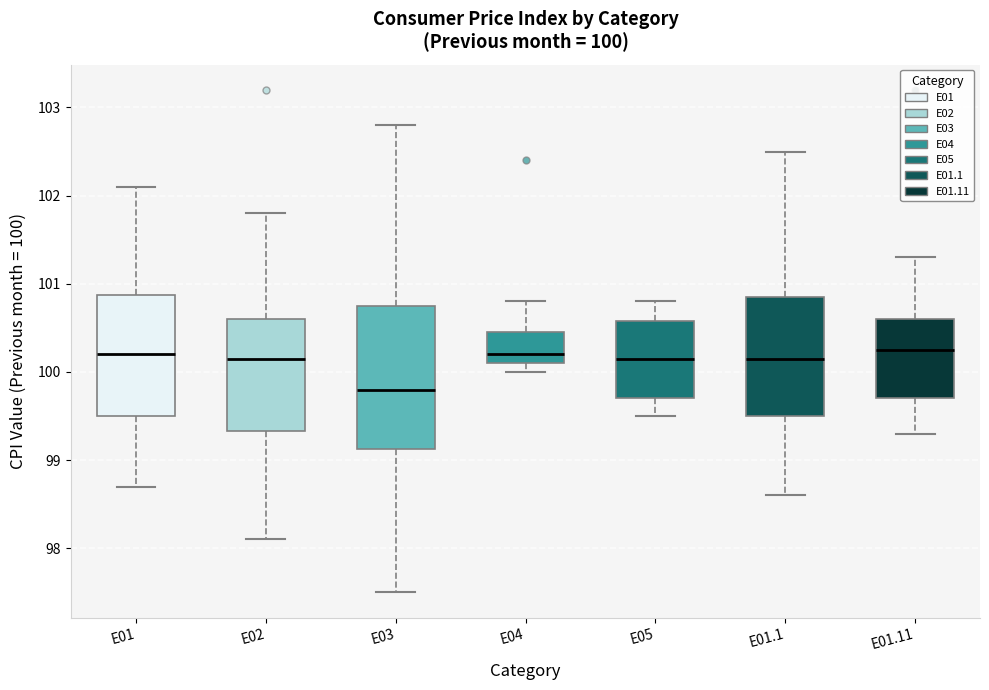

Which box is the tallest, from its lower edge to its upper edge?

E03